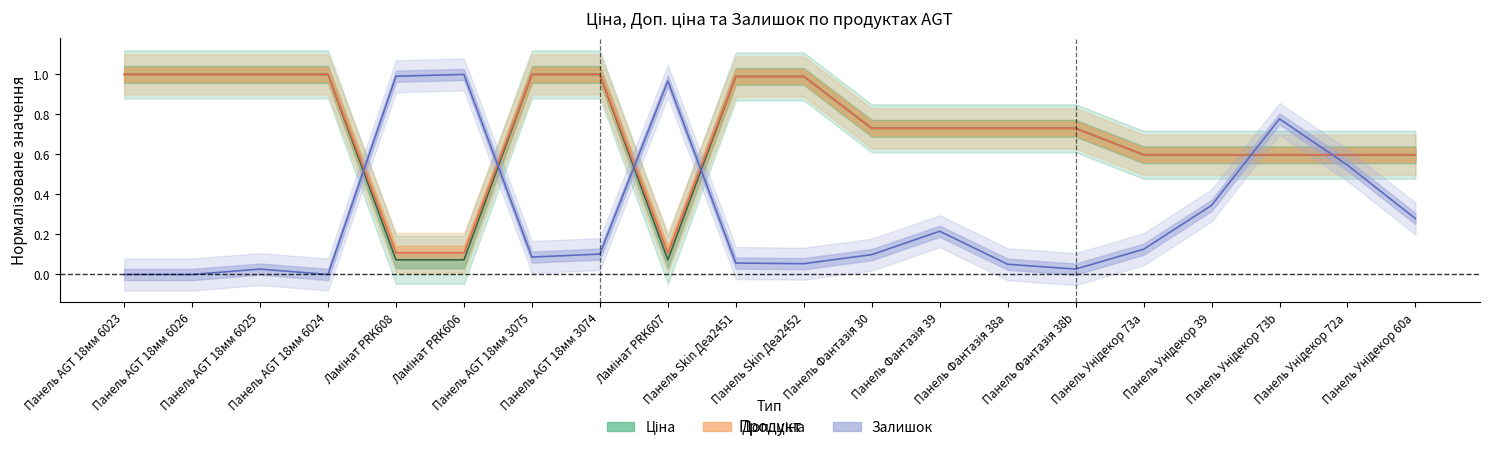

Which series has the widest spread of values?

Залишок